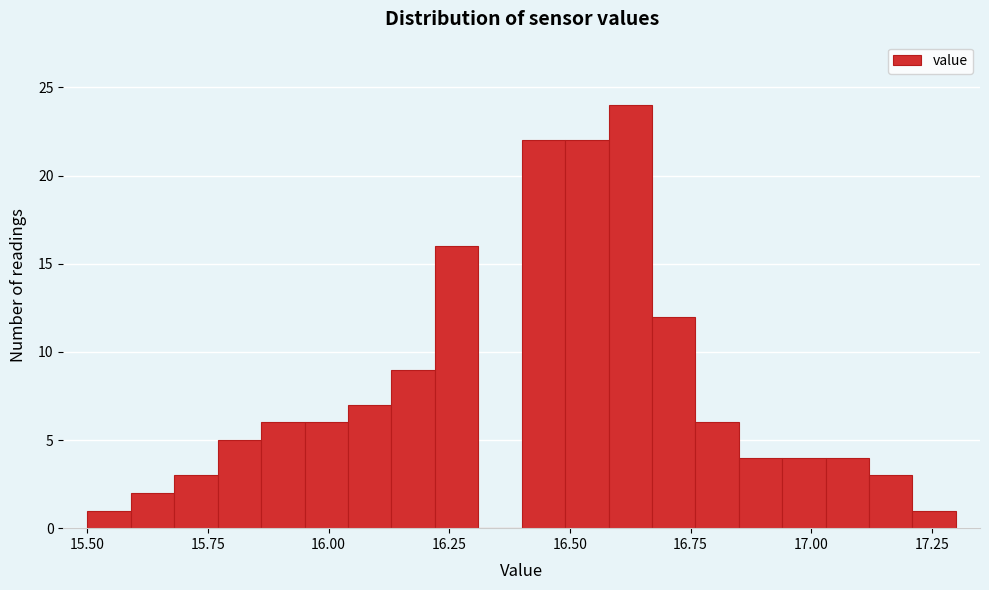

Read against the x-axis, roughly where is the centre of the tallest bar?

16.65